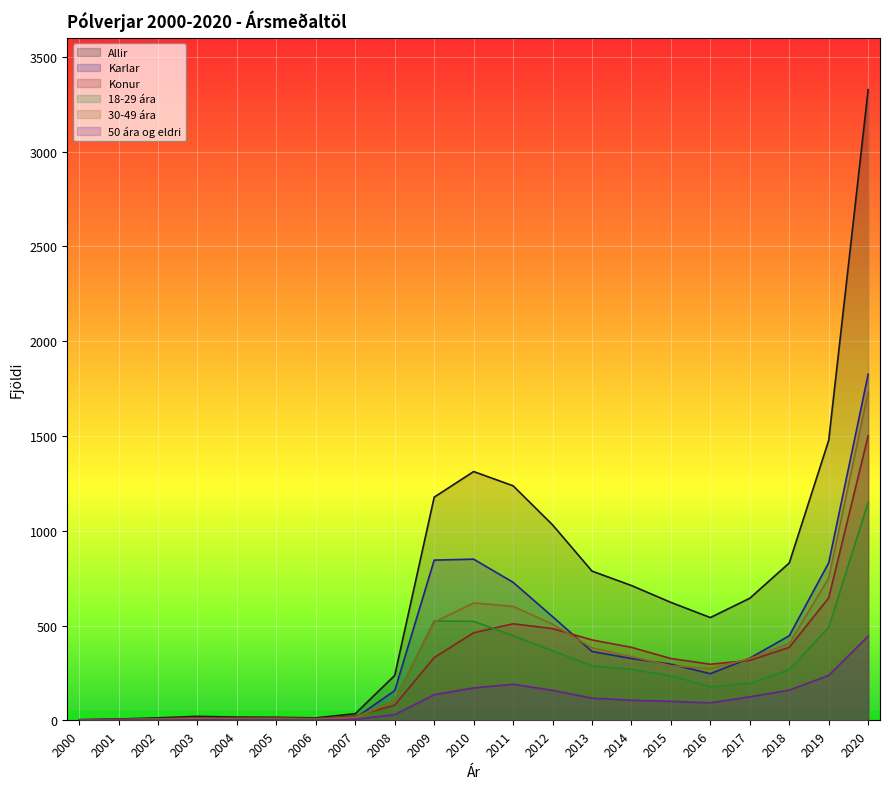

What is the highest value of the Allir series?

3326